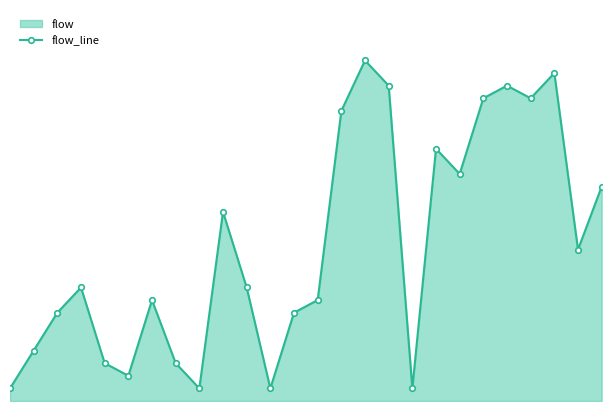

Reading right to left, transcribe all the data shown in this chart.

17	12	26	24	25	24	18	20	1	25	27	23	8	7	1	9	15	1	3	8	2	3	9	7	4	1